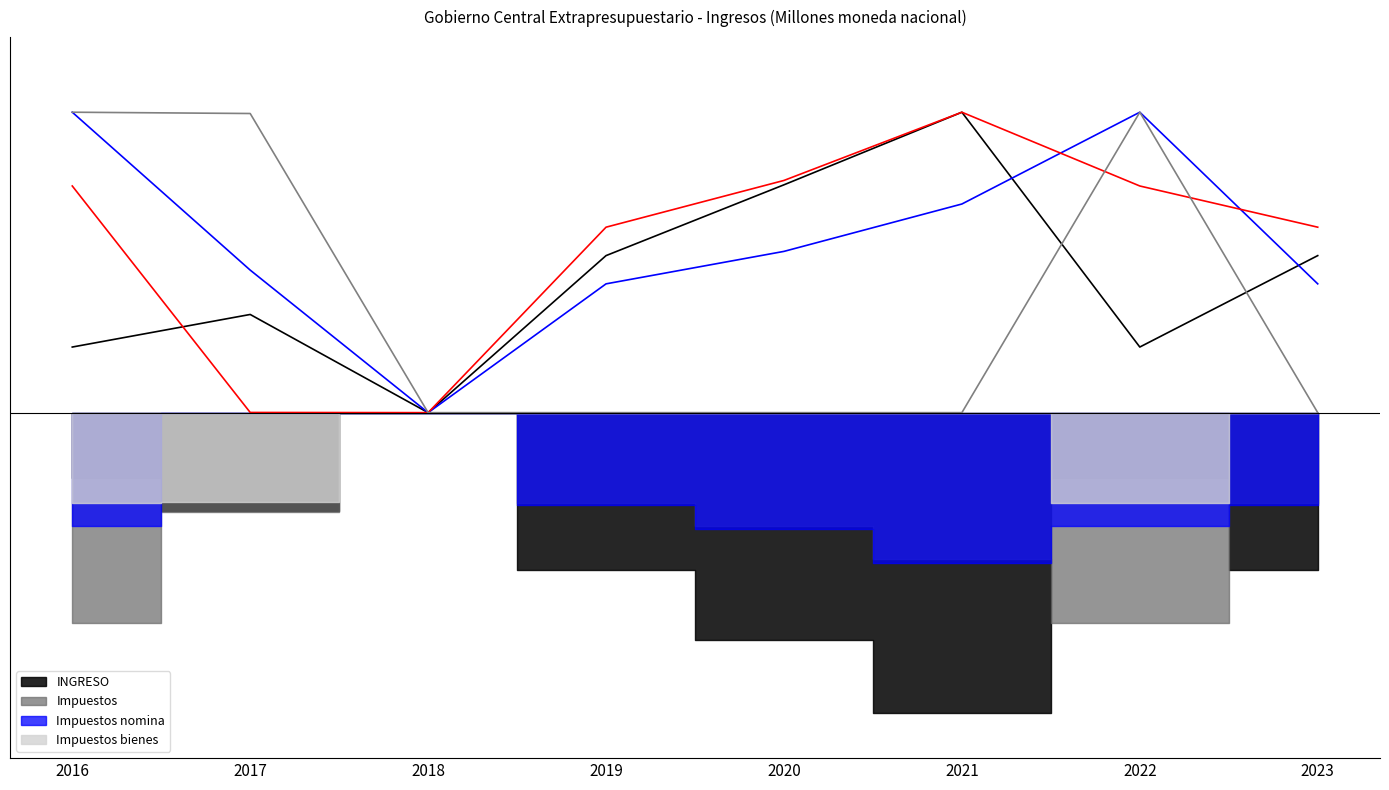

After their last crossing, which series has the higher values: INGRESO or Impuestos?

INGRESO